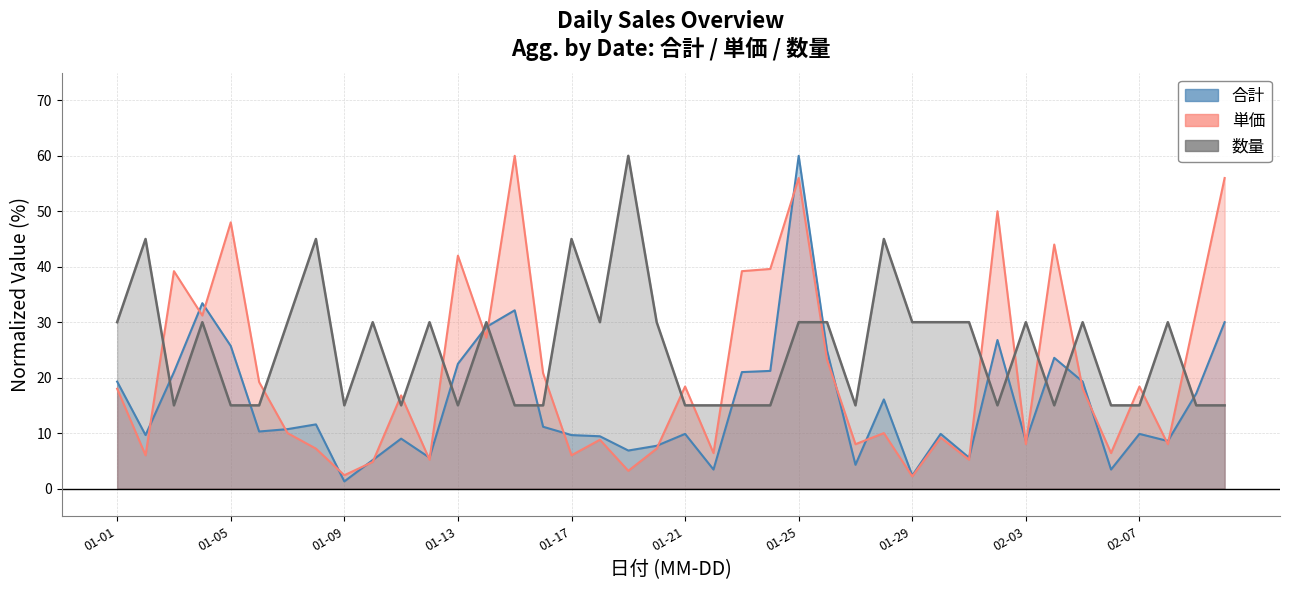

In 数量, how many points are lower than both neighbors (excluding endpoints)?

8